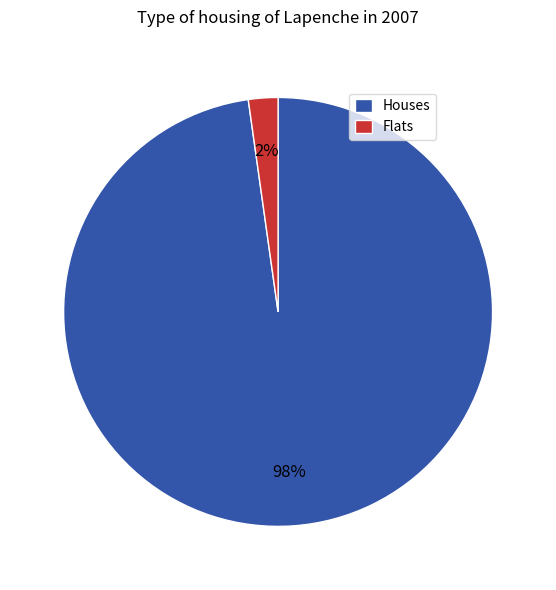

Which has a higher value, Houses or Flats?

Houses